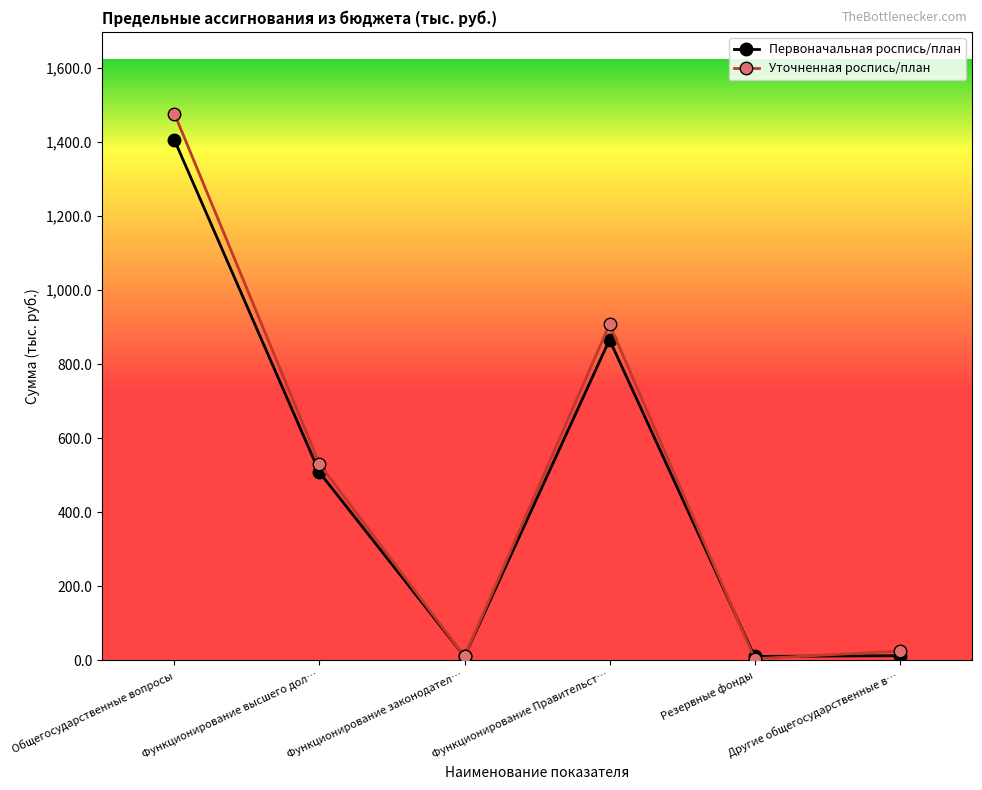

How many values in the Уточненная роспись/план series are below 530?

3